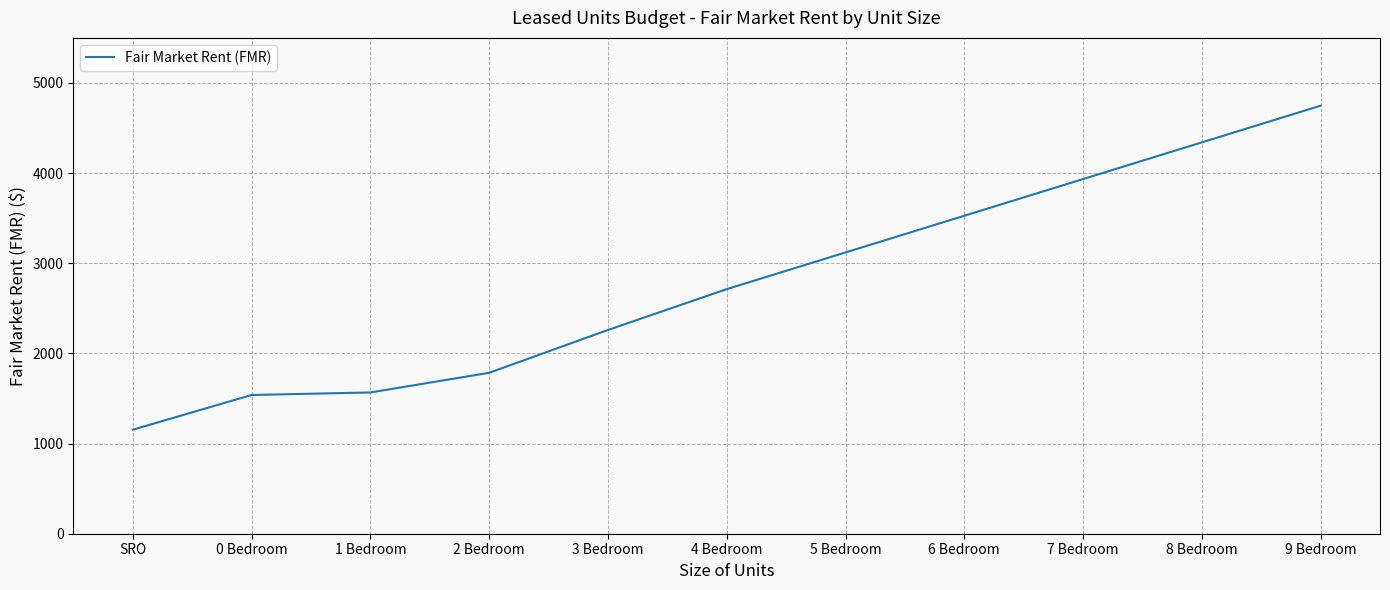

Which category has the highest value across all series?

9 Bedroom